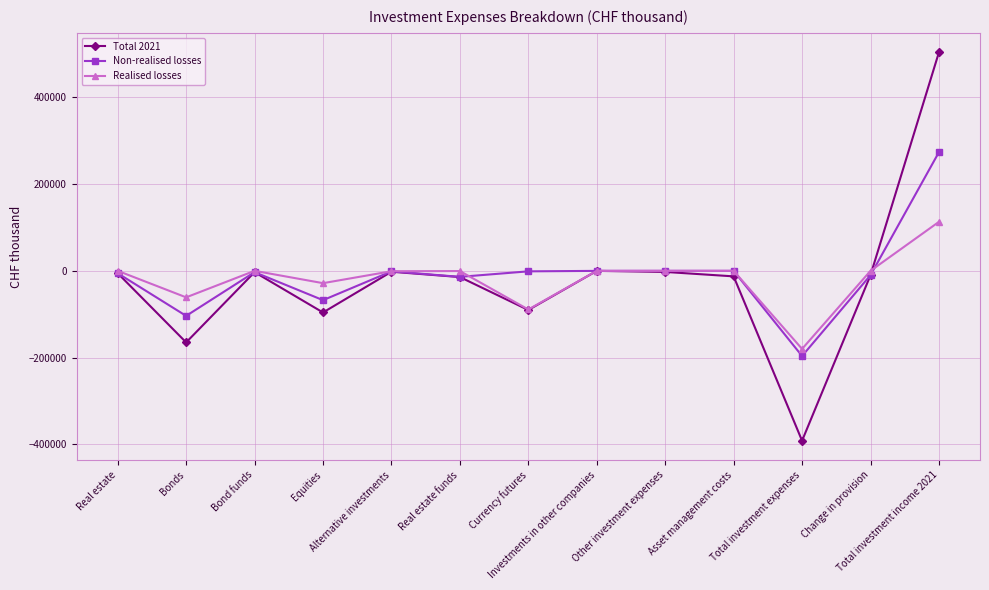

What is the lowest value of the Total 2021 series?

-391613